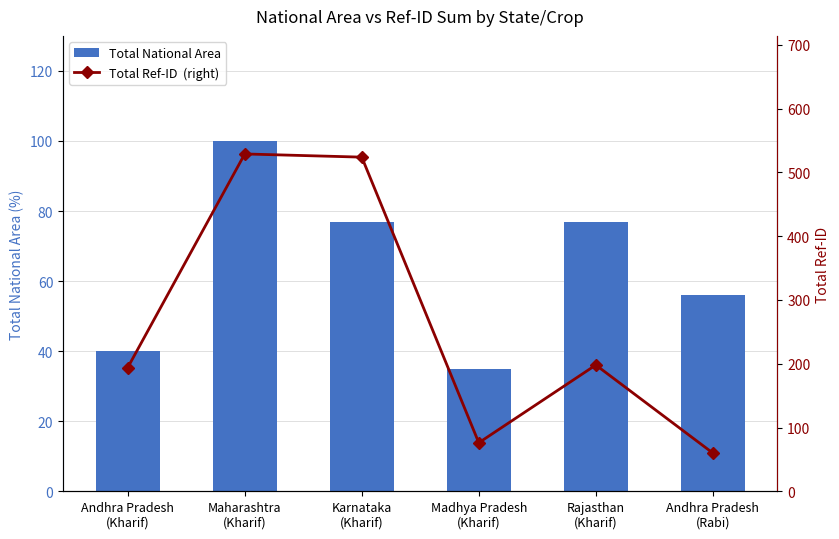

Rank the series by their maximum value, from highest to lowest.

Total Ref-ID  (right), Total National Area